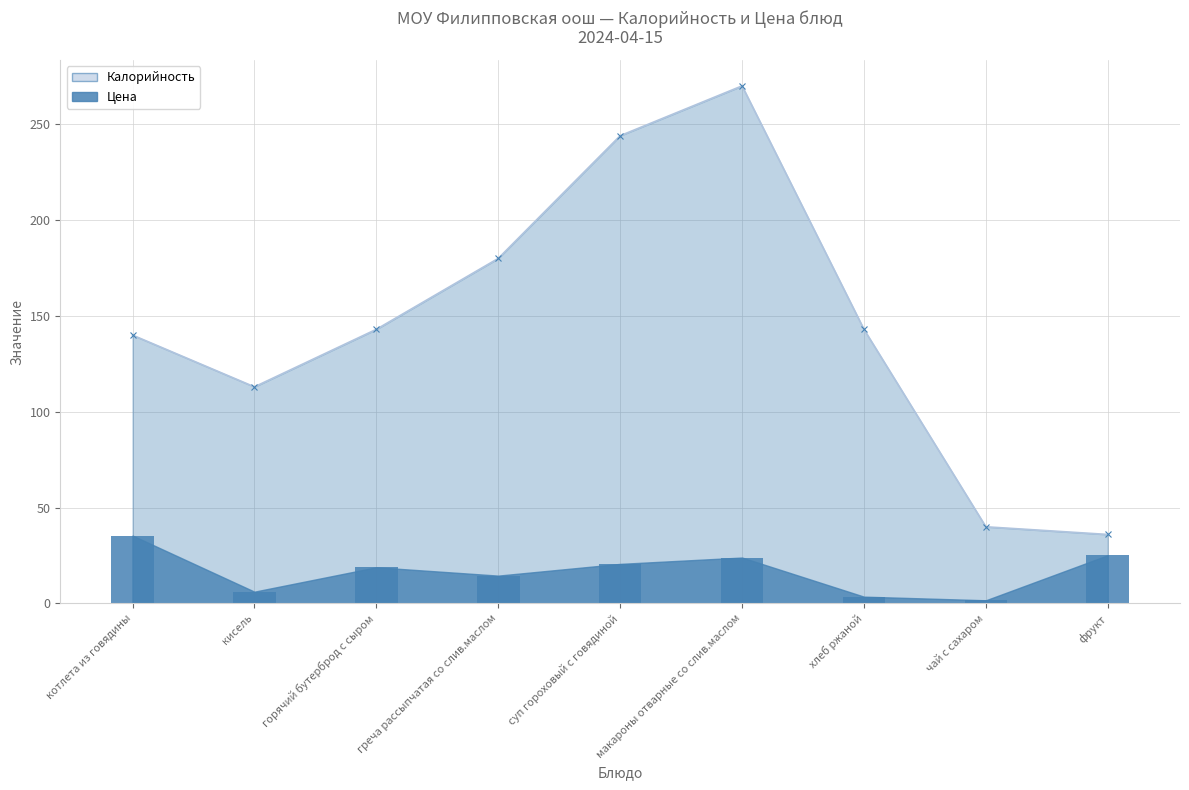

The chart shows a value of 25.2 at горячий бутерброд с сыром. True or false?

False